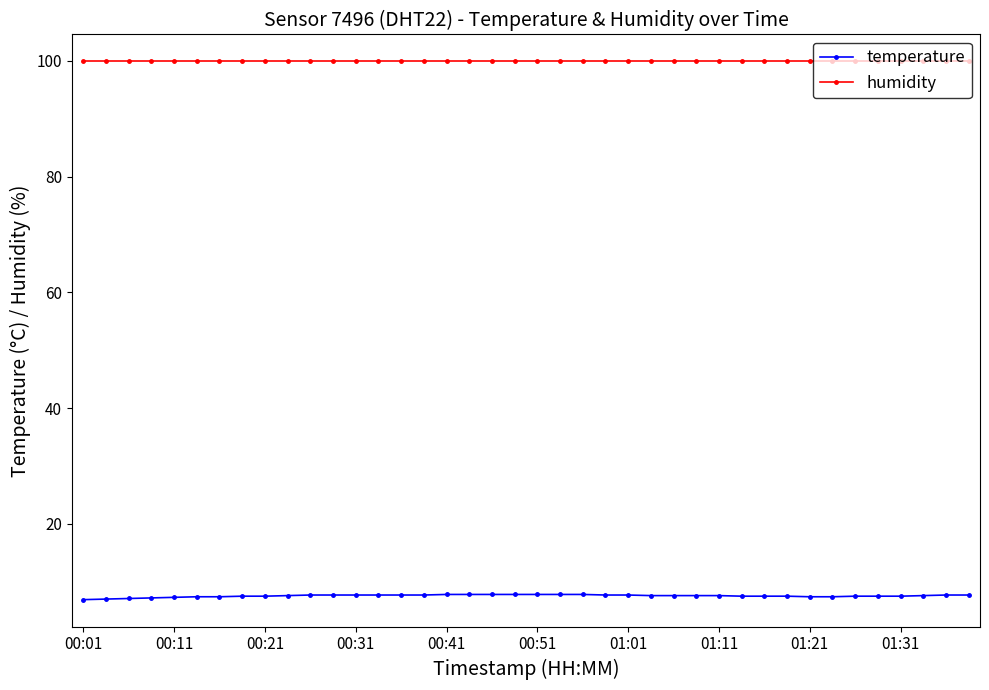

At how many categories does at least one series exceed 78?

40